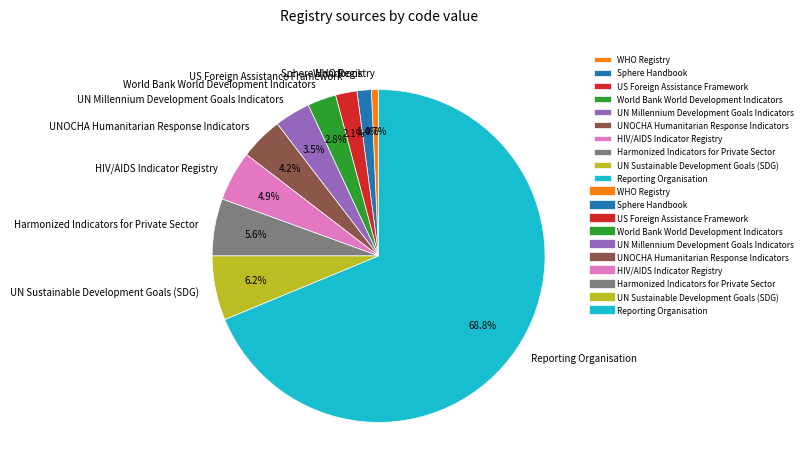

What is the smallest slice in the pie chart?

WHO Registry